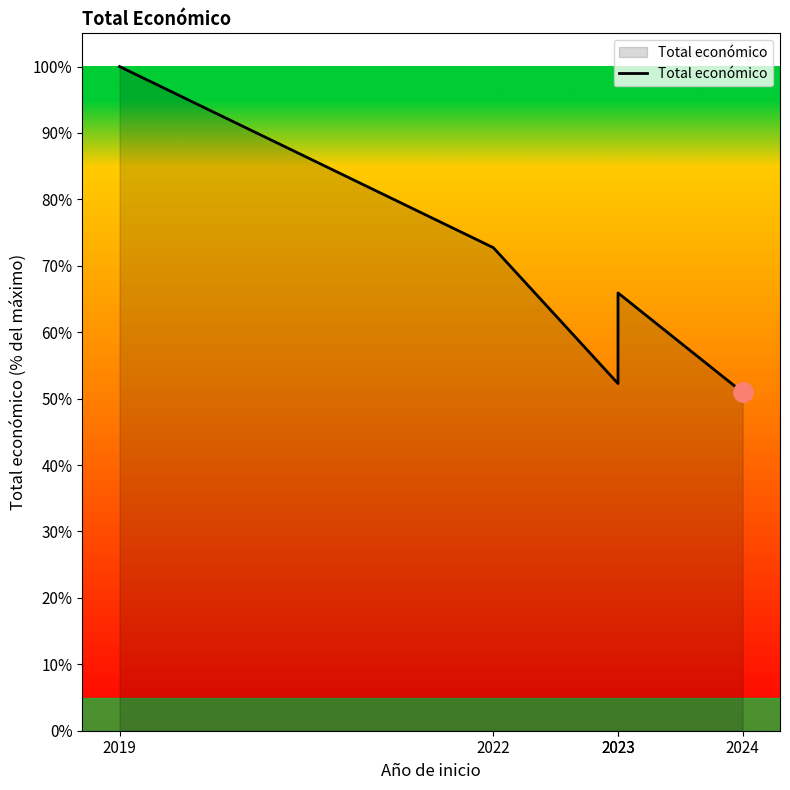

At which category does the data reach its first local peak?

2023